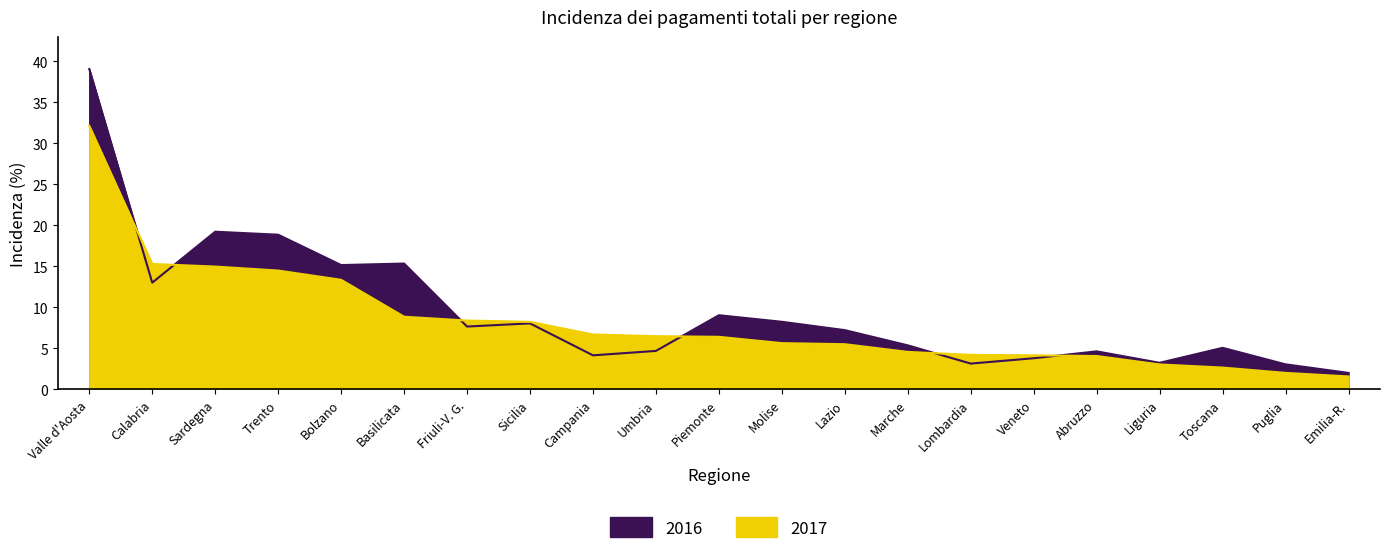

The value of 2016 at Veneto is 3.8. True or false?

True